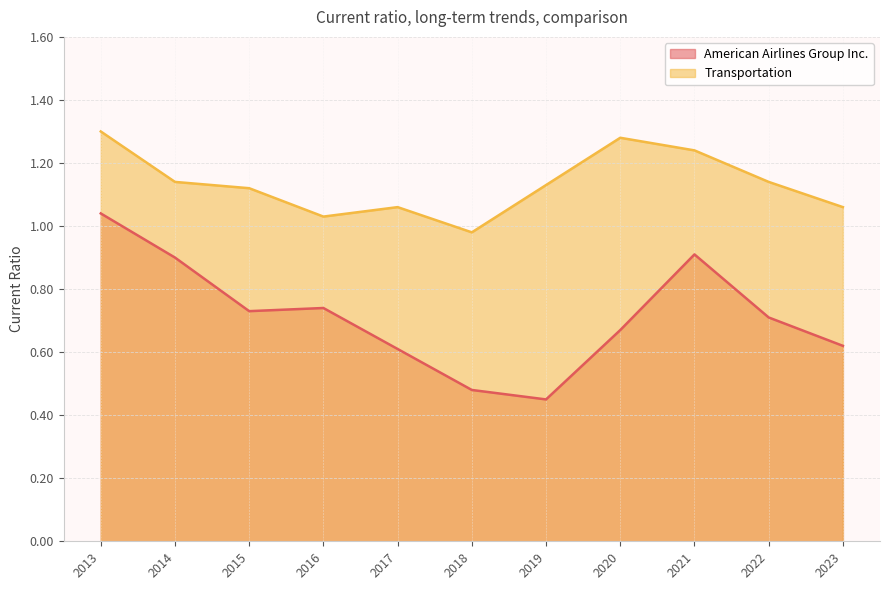

Which label corresponds to the largest value in the chart?

2013